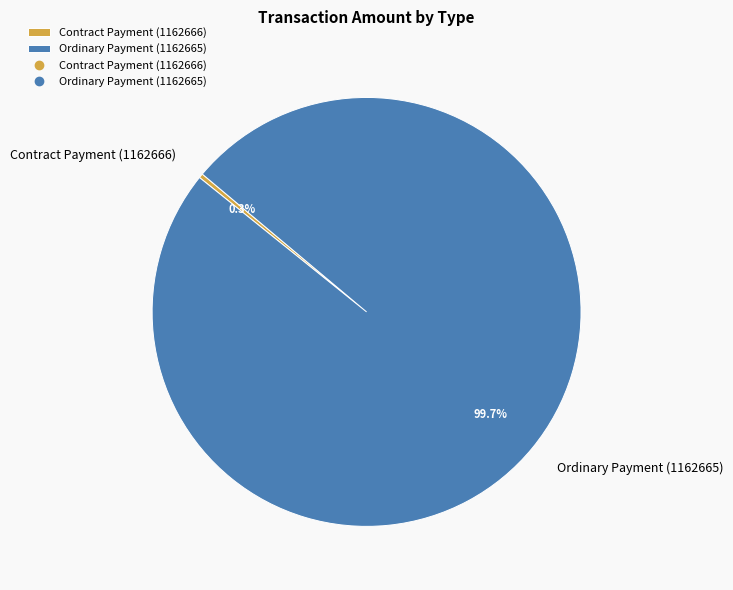

Which category accounts for the majority?

Ordinary Payment (1162665)